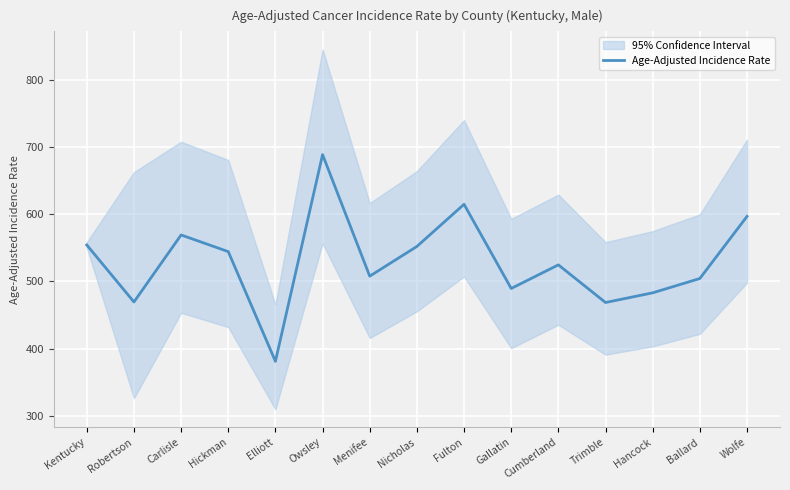

True or false: the data shows 596.8 at Wolfe.

True